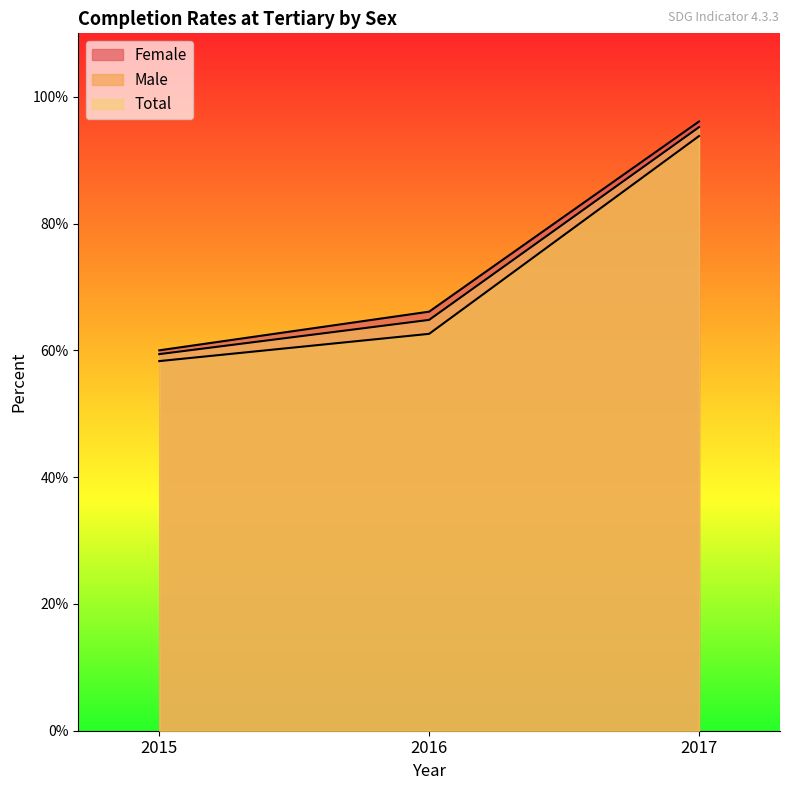

Which series has the widest spread of values?

Female